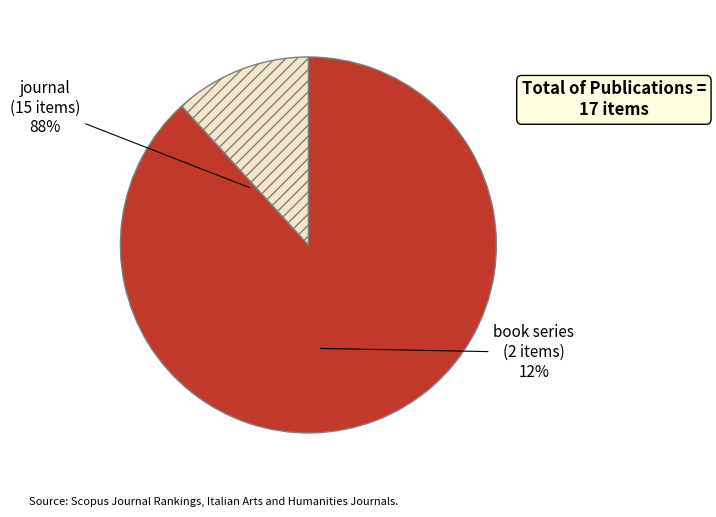

Approximately how many times larger is the value at journal compared to book series?

7.5